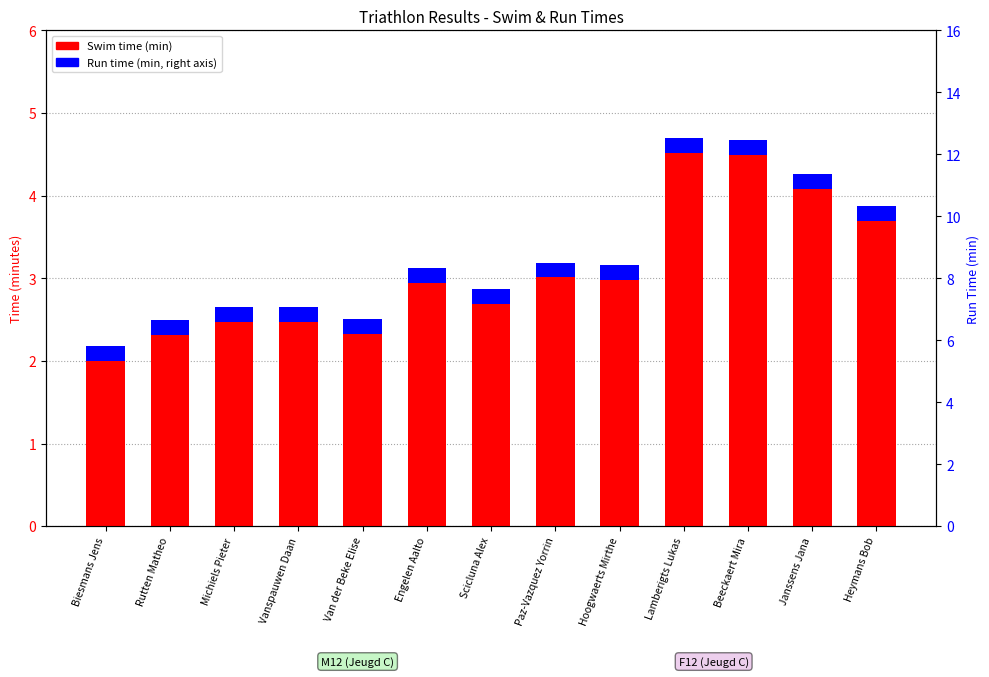

At which category is the sum across all series the highest?

Lamberigts Lukas